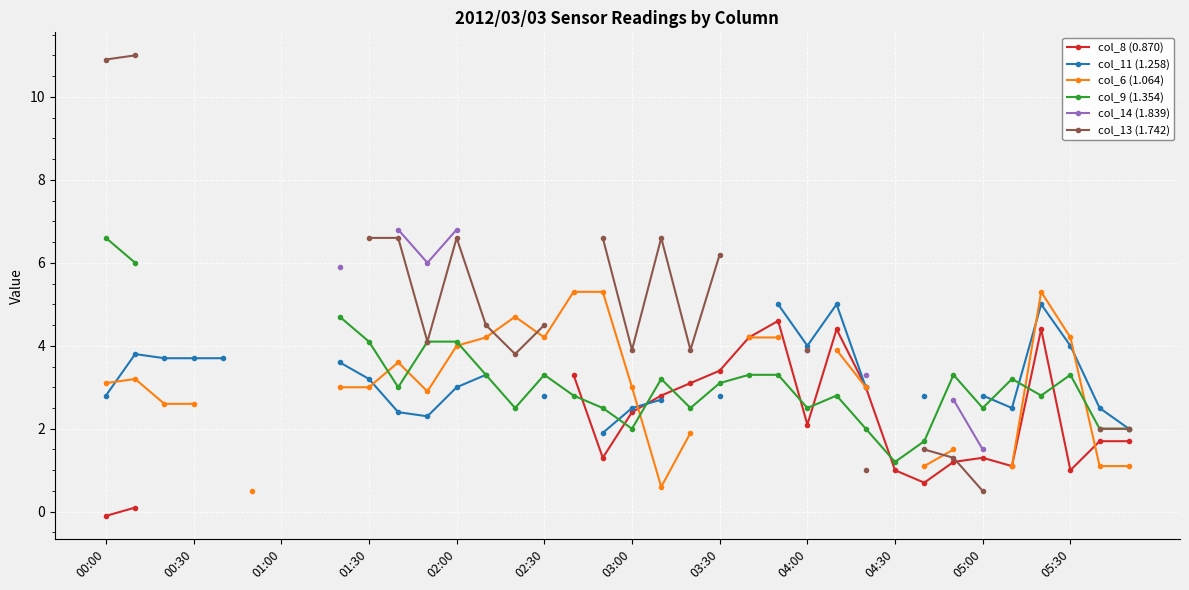

Count the number of categories in the chart.

36